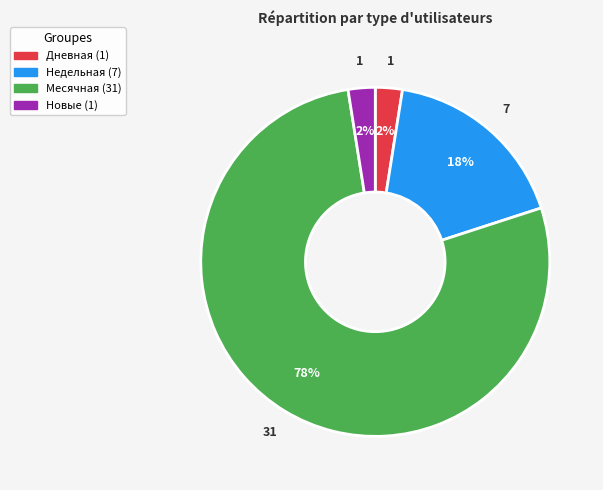

To the nearest percent, what is the average slice percentage?

25%